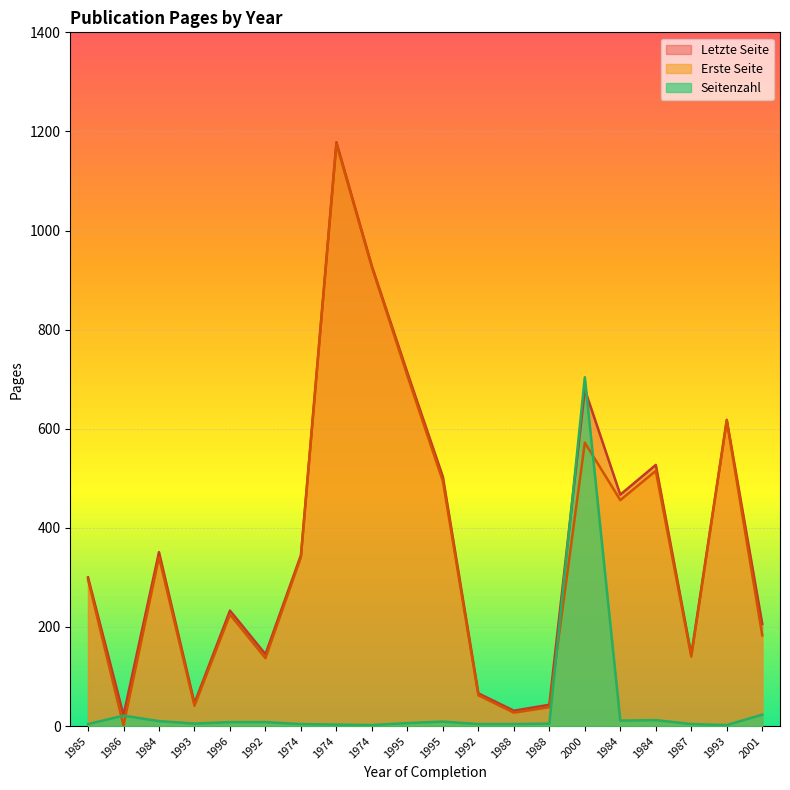

Between 1984 and 1992, which is larger?

1984